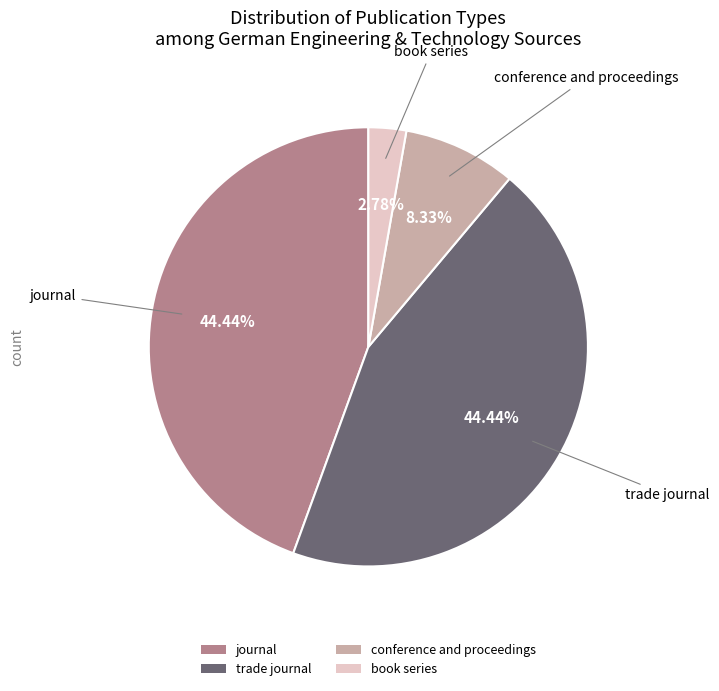

Which has a higher value, journal or conference and proceedings?

journal